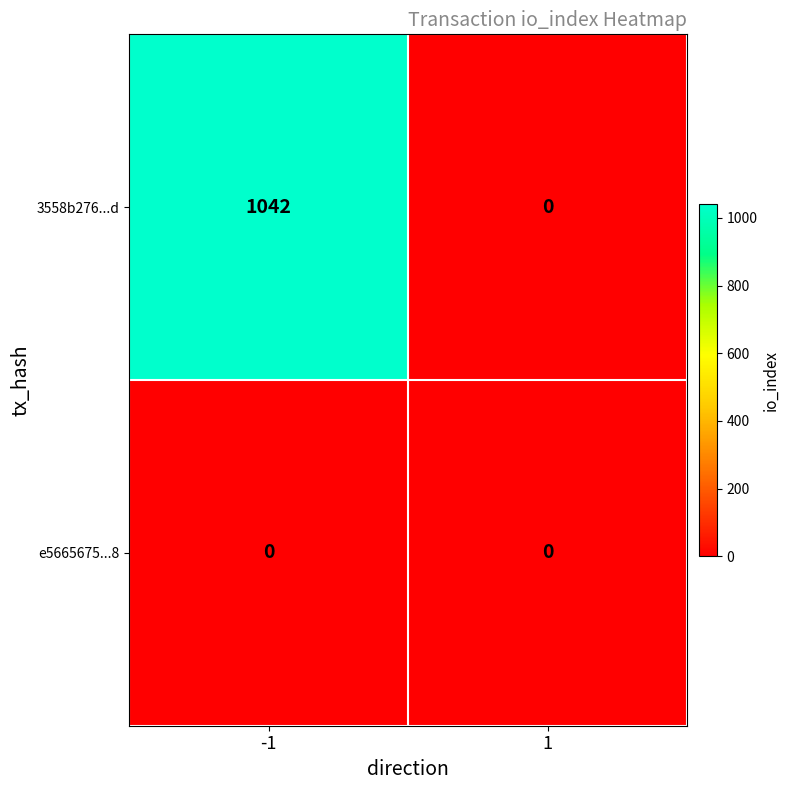

Between -1 and 1, which series saw the biggest shift?

3558b276...d